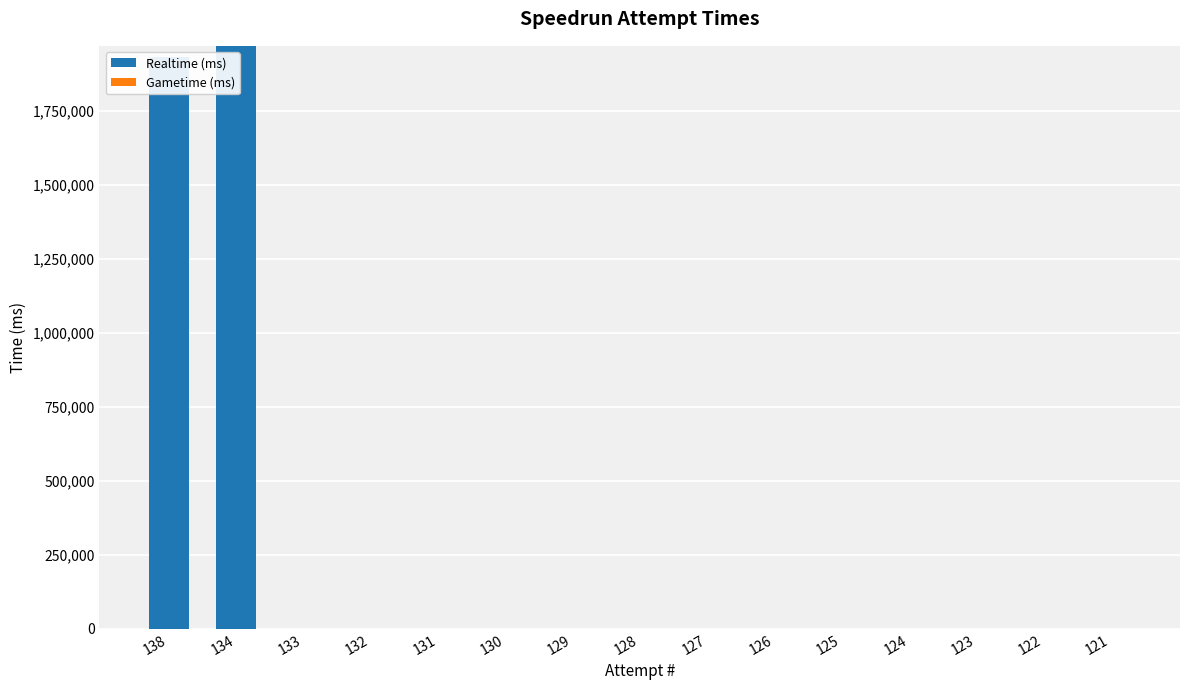

What is the change in value from 134 to 124?

-1969233